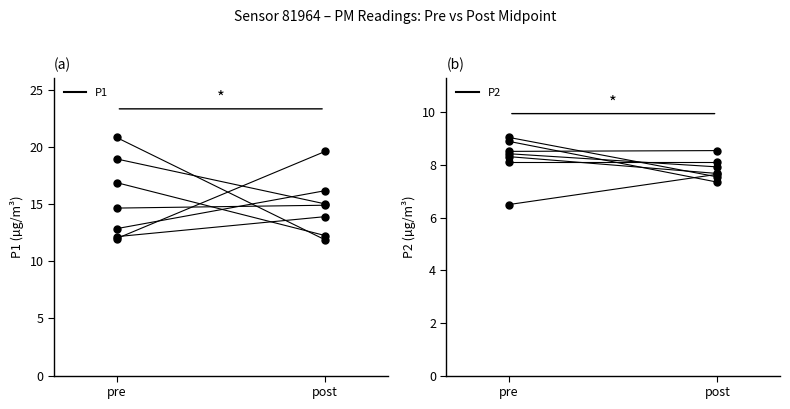

True or false: P1 and P2 intersect in this chart.

False